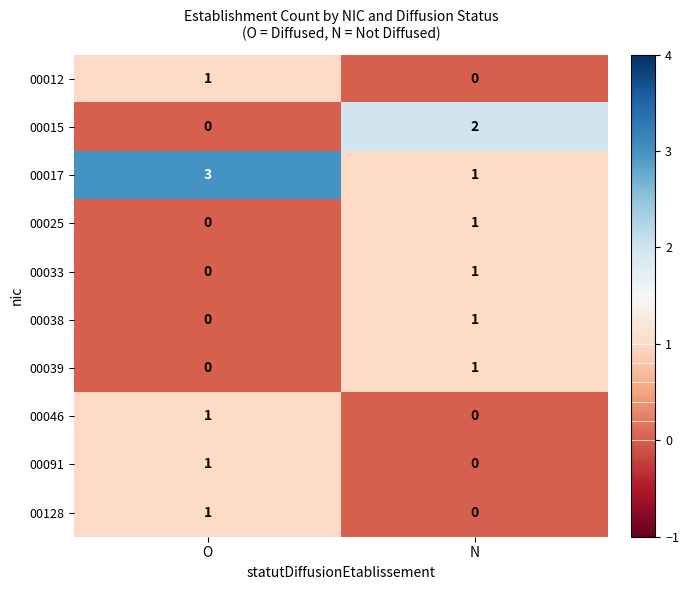

Rank the categories by 00012 value from highest to lowest.

O, N